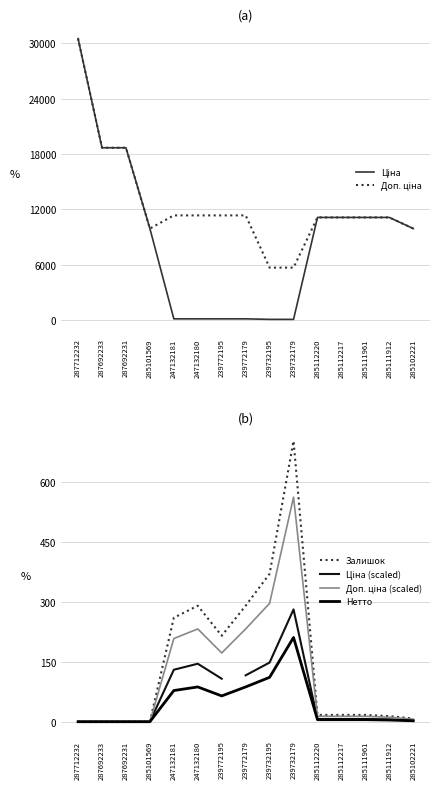

Which series has the largest total across all categories?

Доп. ціна